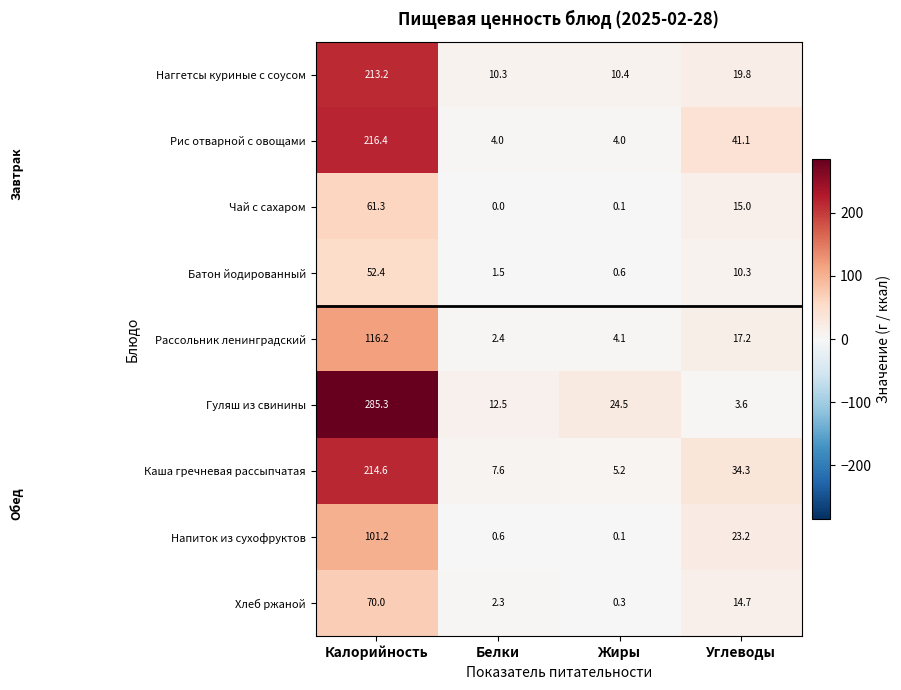

Which series changed the most between Белки and Жиры?

Гуляш из свинины